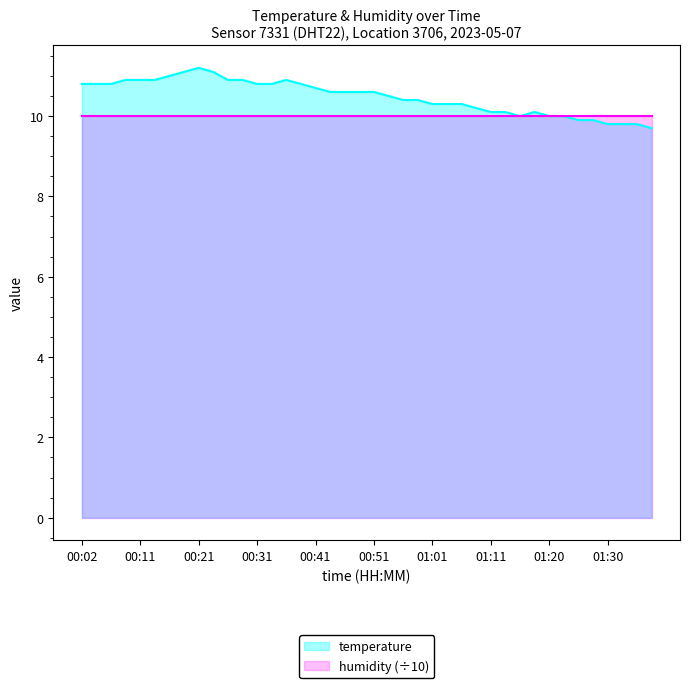

What position from the left is 01:20?

33